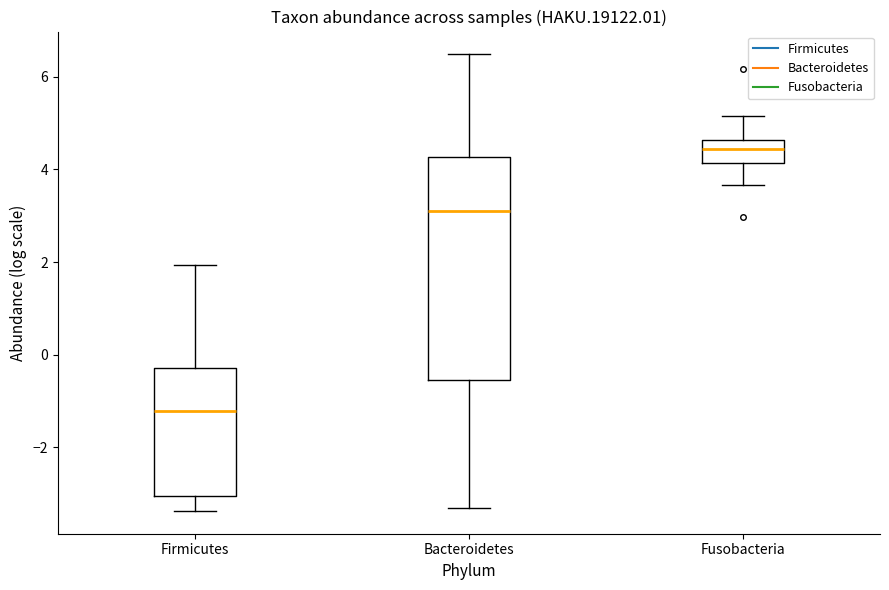

Reading left to right, read every box against the y-axis: the position of its median line, the range the box covers, and the ends of its whiskers. The values are not printed on the chart, so give them approximately, as read against the axis.

Firmicutes: median -1.2, box -3.0 to -0.2, whiskers -3.4 to 2.0
Bacteroidetes: median 3.2, box -0.6 to 4.2, whiskers -3.4 to 6.4
Fusobacteria: median 4.4, box 4.2 to 4.6, whiskers 3.6 to 5.2